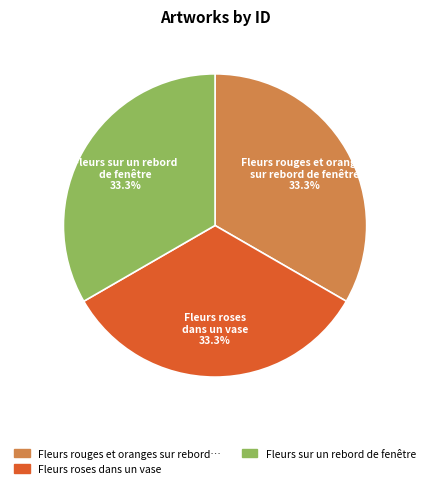

Is there a majority slice in this chart?

No